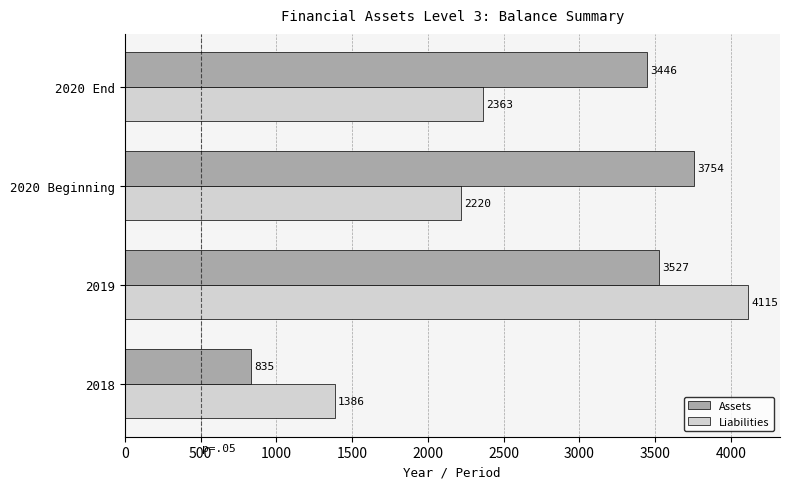

What is the difference between the maximum and minimum values in the Liabilities series?

2729